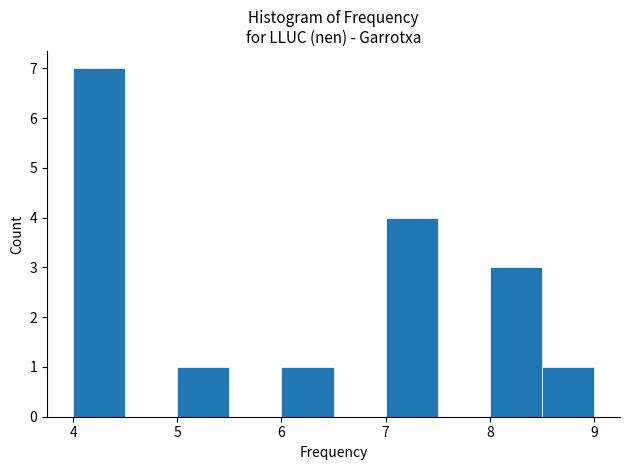

Reading left to right, list every bar in this chart as the range it spans on the x-axis followed by its height. The values are not printed on the chart, so give them approximately, as read against the axis.

4.0 to 4.5: 7
4.5 to 5.0: 0
5.0 to 5.5: 1
5.5 to 6.0: 0
6.0 to 6.5: 1
6.5 to 7.0: 0
7.0 to 7.5: 4
7.5 to 8.0: 0
8.0 to 8.5: 3
8.5 to 9.0: 1